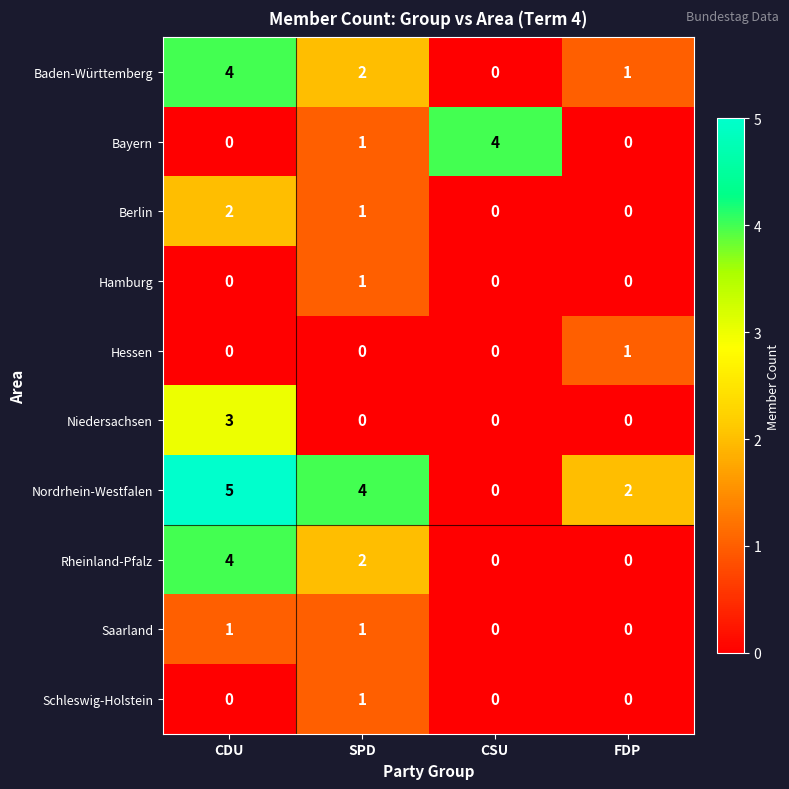

What is the greatest value displayed?

5